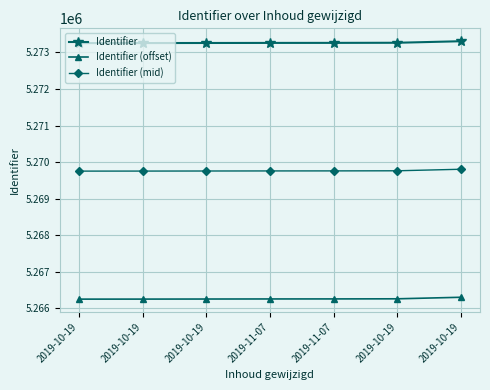

How many distinct data groups are displayed?

3